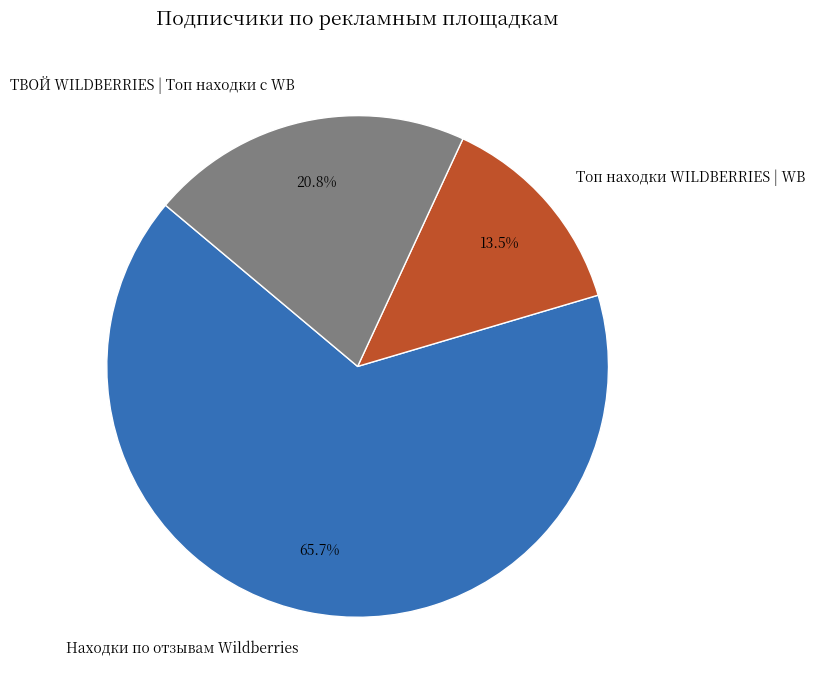

True or false: ТВОЙ WILDBERRIES | Топ находки с WB accounts for 11% of the total.

False